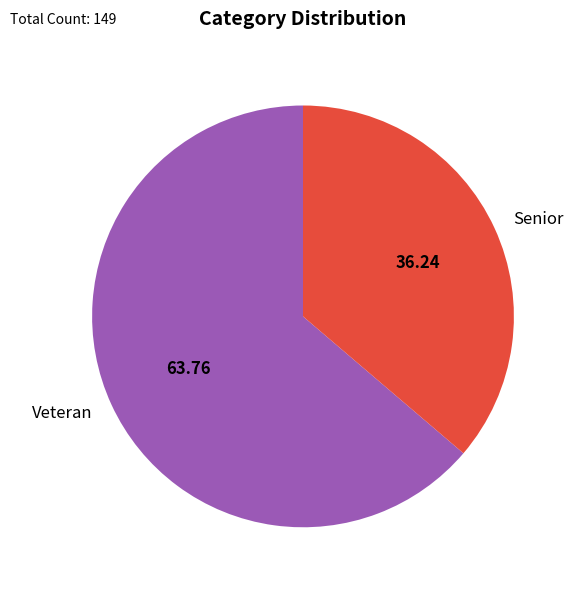

Count the number of slices in the pie.

2